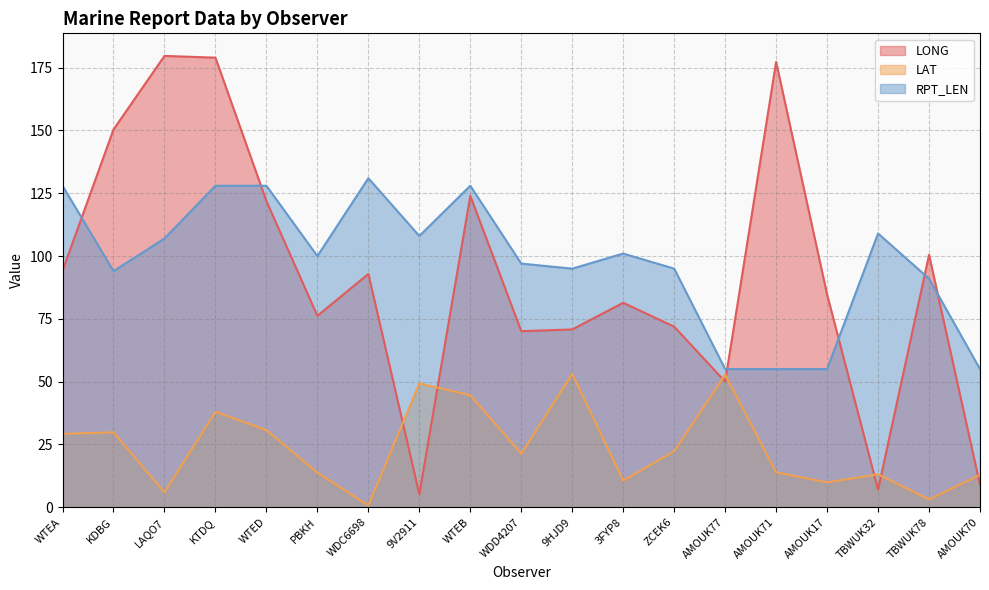

What is the difference between the RPT_LEN values at PBKH and WTED?

28.0